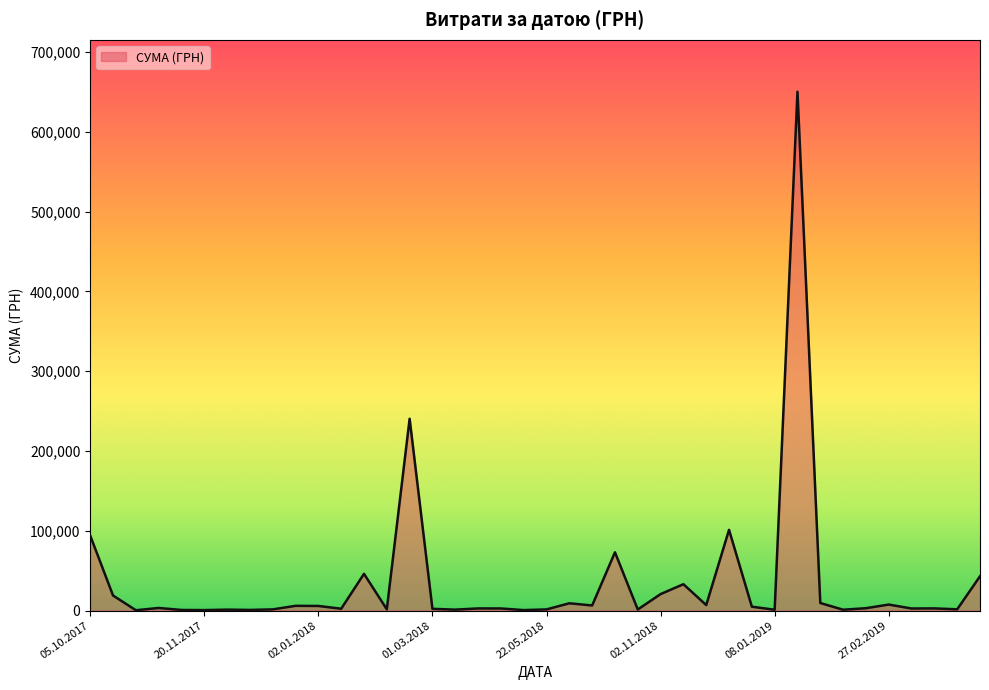

How many lines are shown in the chart?

1